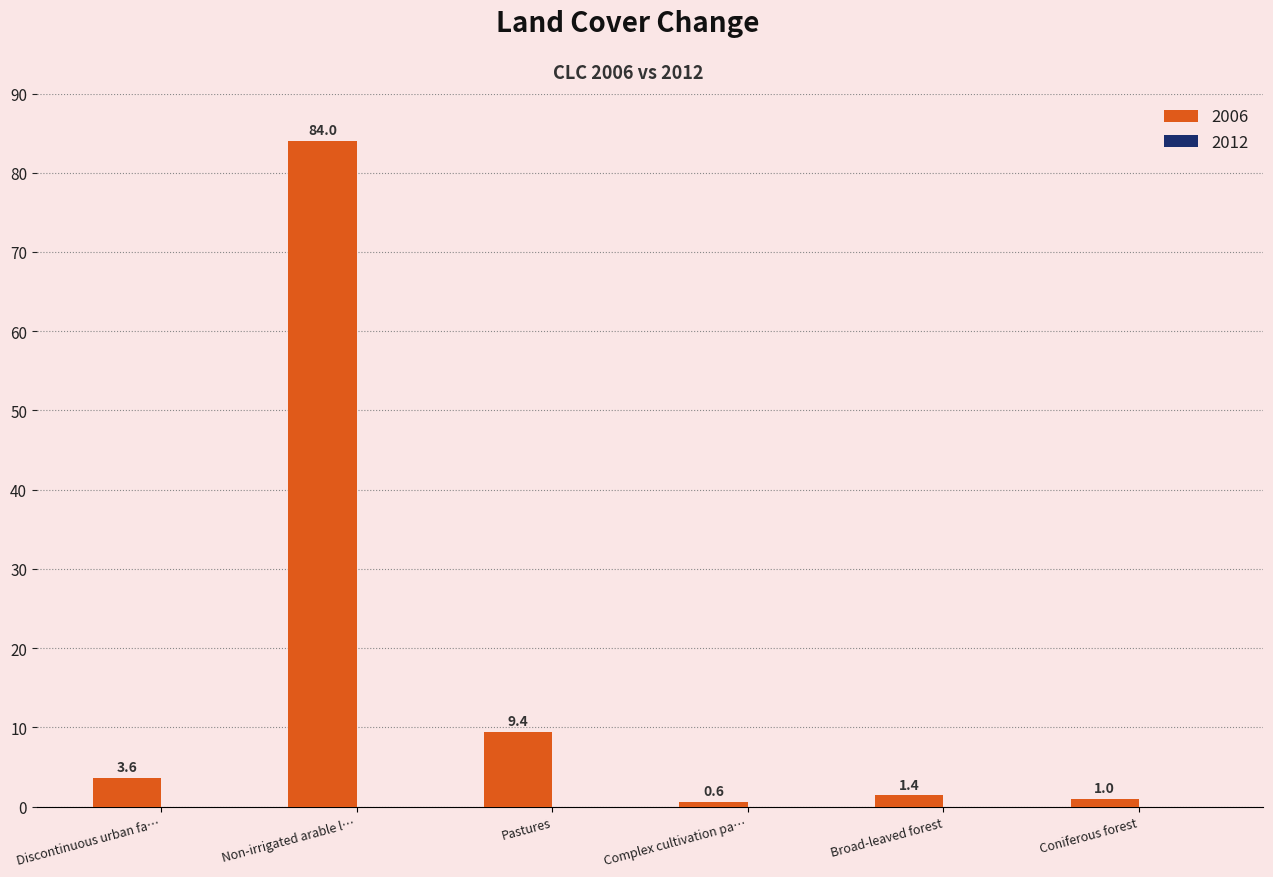

Rank the categories by value from lowest to highest.

Complex cultivation pa…, Coniferous forest, Broad-leaved forest, Discontinuous urban fa…, Pastures, Non-irrigated arable l…